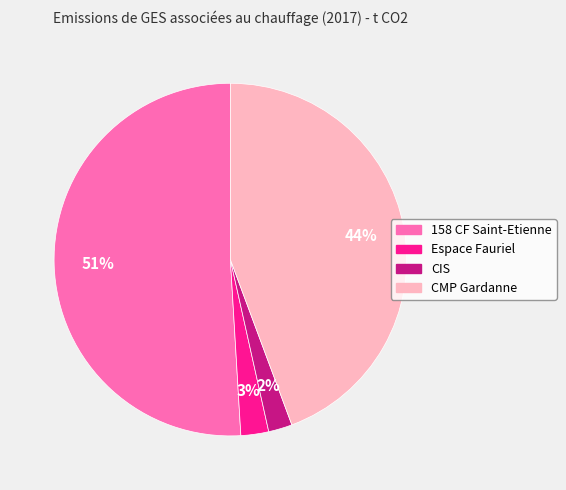

Which category has the biggest portion of the pie?

158 CF Saint-Etienne